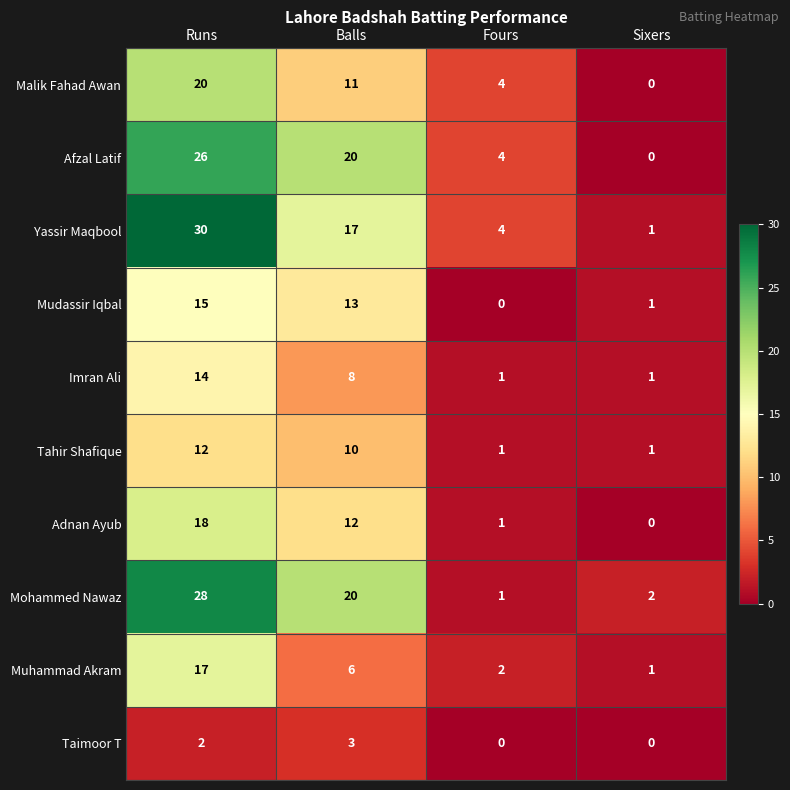

Is it true that Tahir Shafique equals 3 at Balls?

False